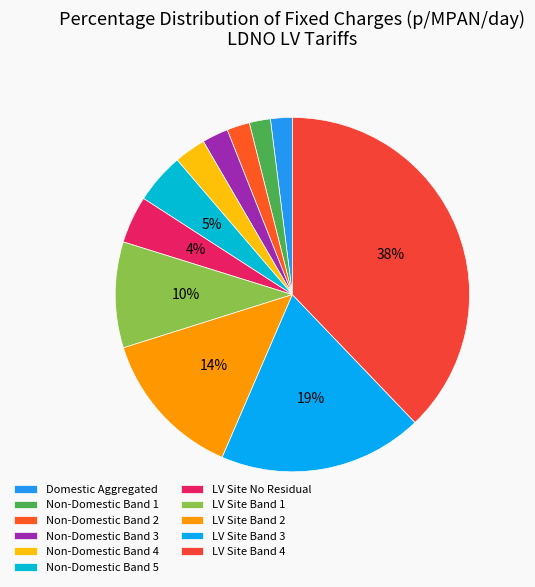

How much of the chart is everything except Non-Domestic Band 5?

95.4%